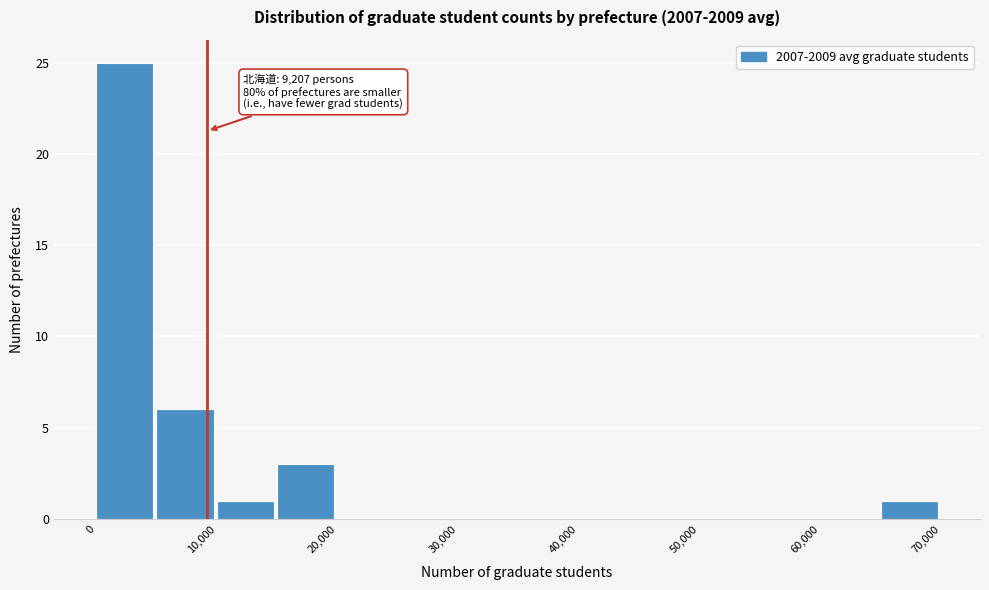

Over which range of the x-axis is the bar tallest?

0 to 5000